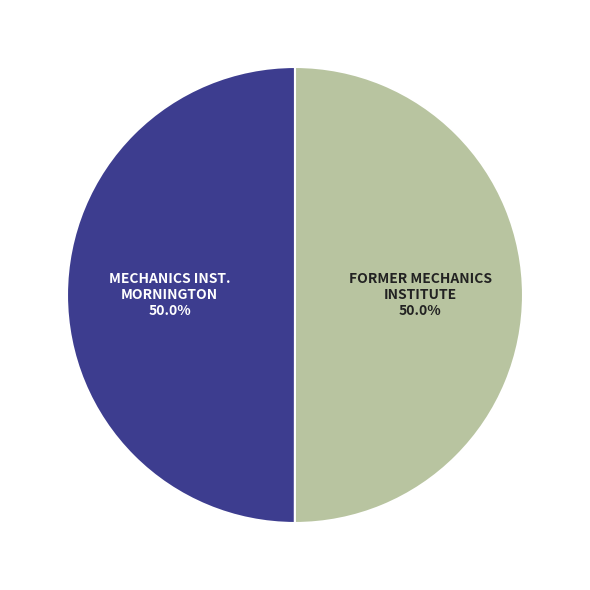

What is the ratio of the value at FORMER MECHANICS INSTITUTE to the value at MECHANICS INST. MORNINGTON?

1.0